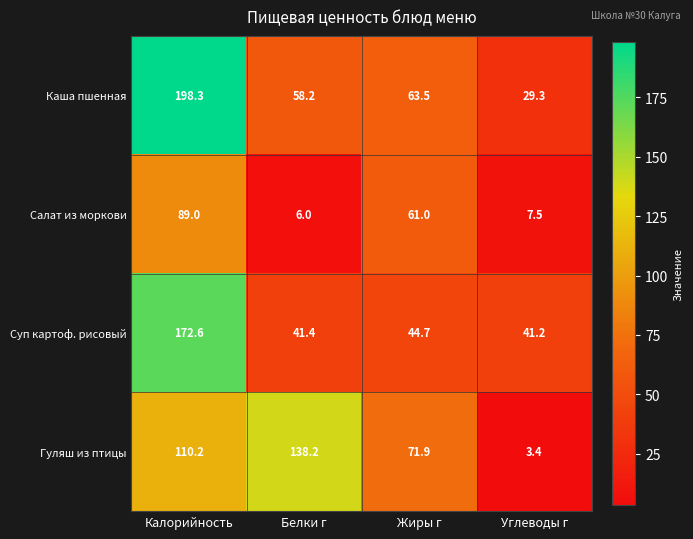

At which category is the sum across all series the highest?

Калорийность